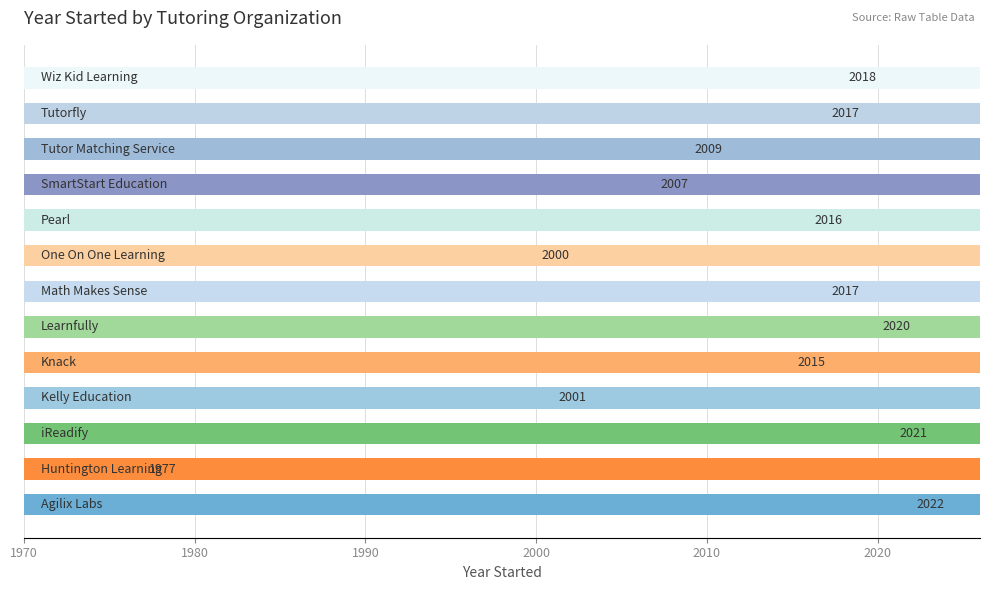

Does the chart contain any negative values?

No